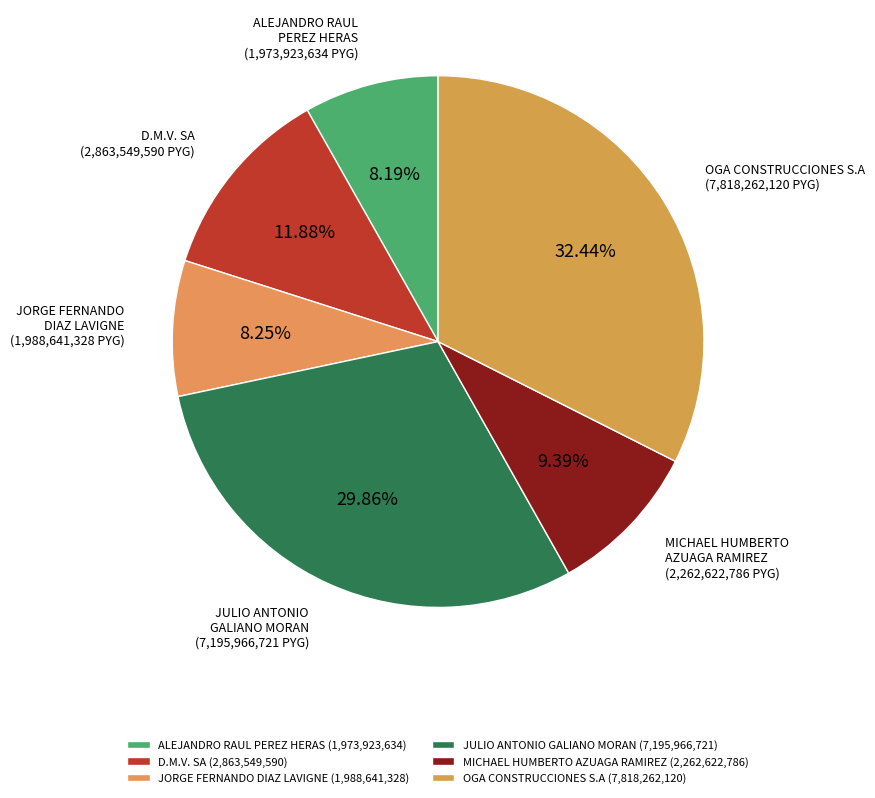

Does OGA CONSTRUCCIONES S.A represent more than half of the total?

No